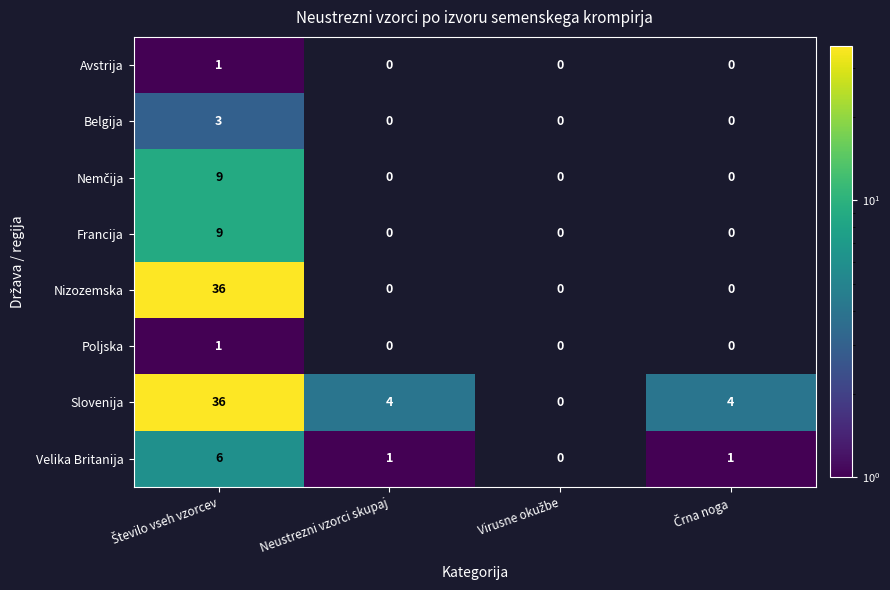

At which category does the chart reach its minimum across all series?

Število vseh vzorcev